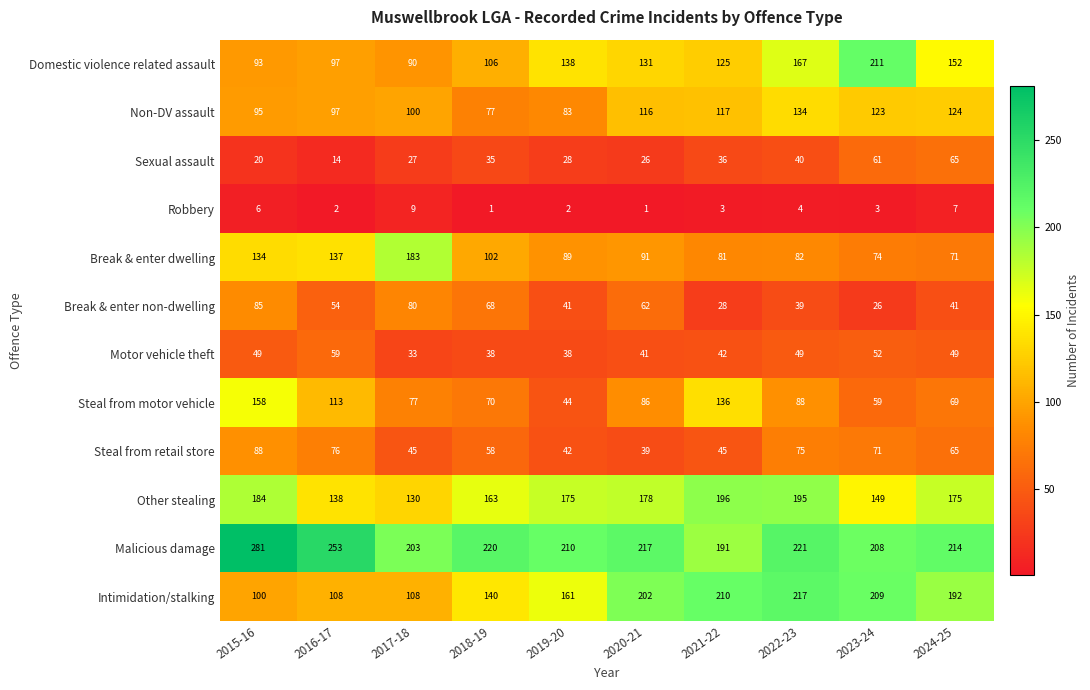

What is the smallest value displayed?

1